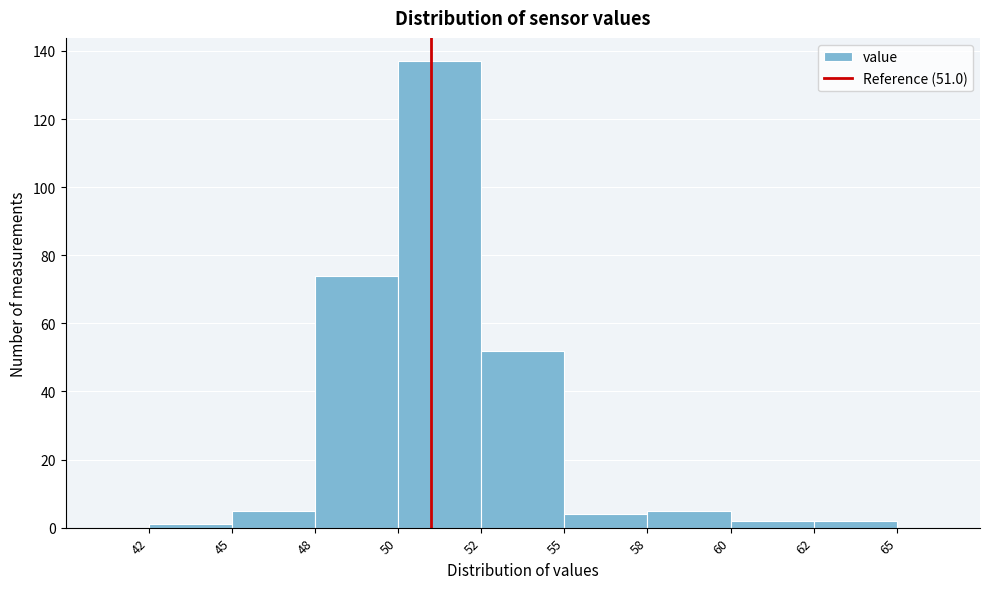

Reading left to right, extract all data points from this chart.

42=1	45=5	48=74	50=137	52=52	55=4	58=5	60=2	62=2